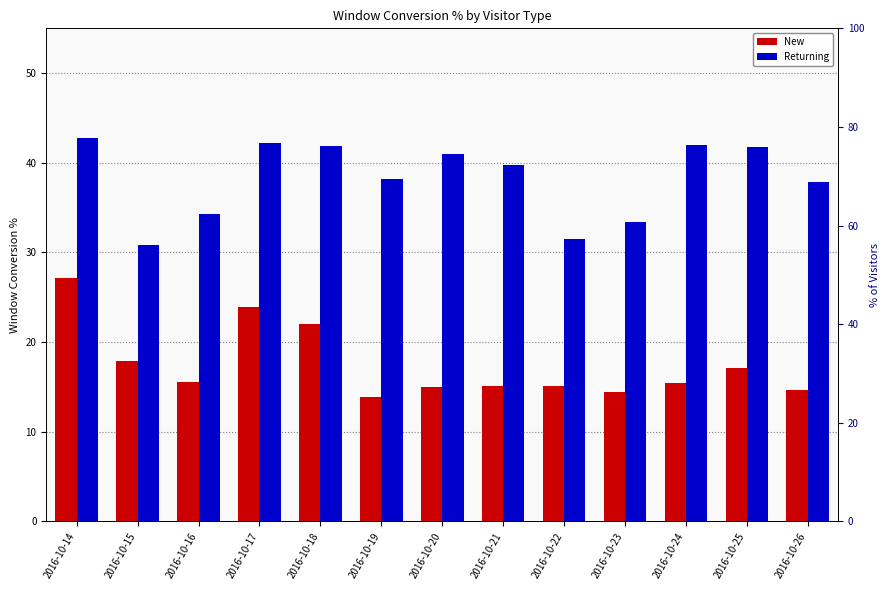

How many categories are shown in the chart?

13